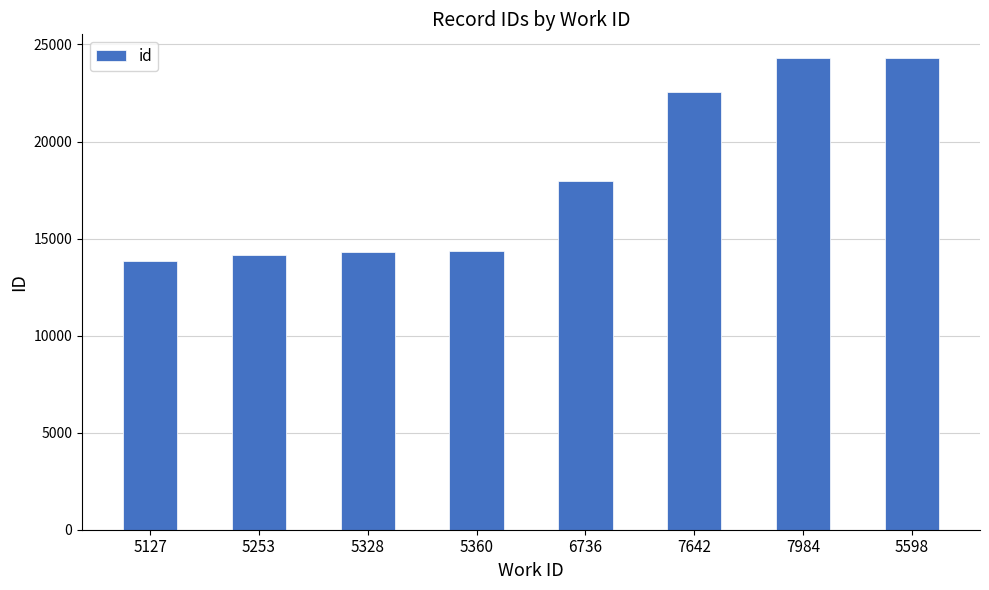

What is the smallest value displayed?

13840